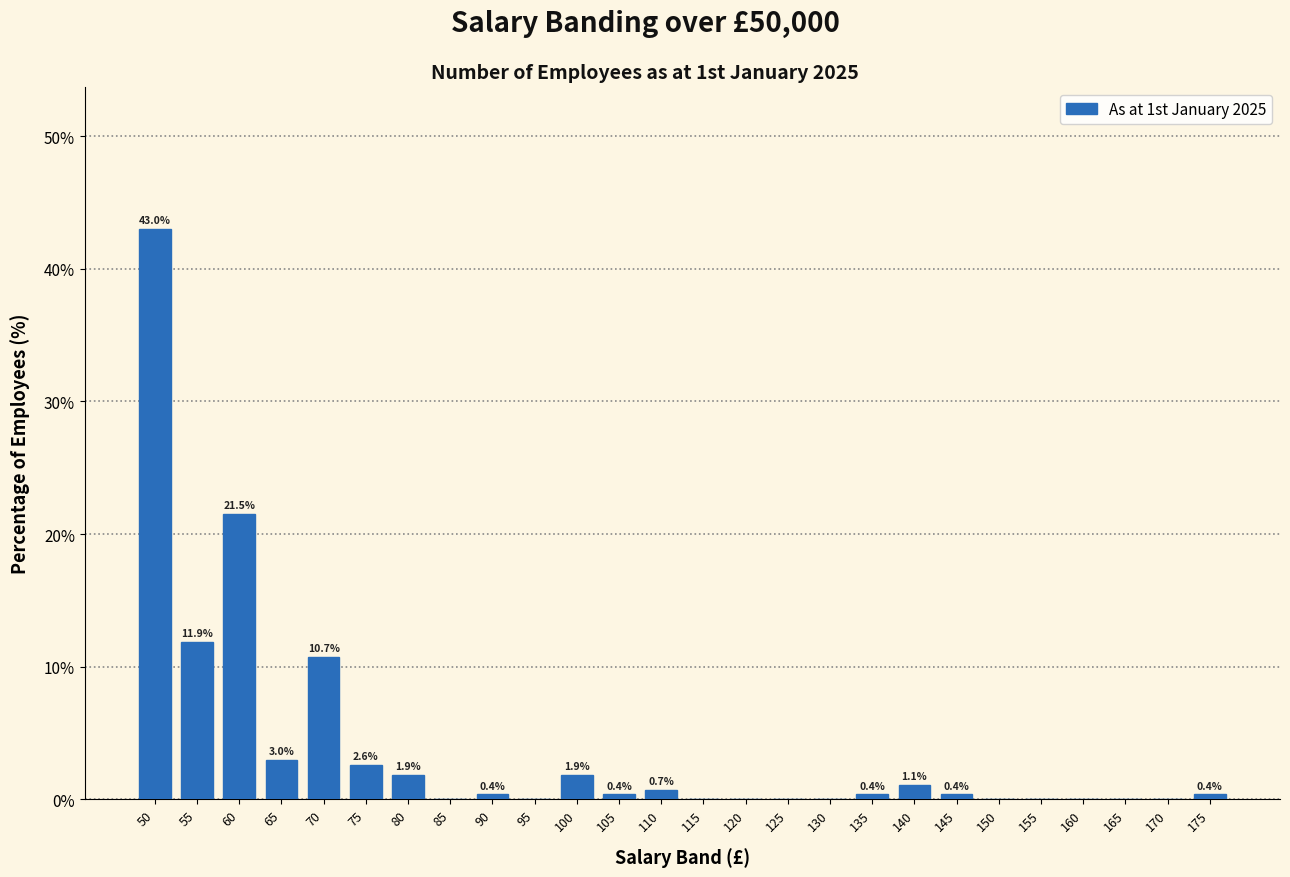

Reading left to right, extract all data points from this chart.

50=43.0	55=11.9	60=21.5	65=3.0	70=10.7	75=2.6	80=1.9	85=0.0	90=0.4	95=0.0	100=1.9	105=0.4	110=0.7	115=0.0	120=0.0	125=0.0	130=0.0	135=0.4	140=1.1	145=0.4	150=0.0	155=0.0	160=0.0	165=0.0	170=0.0	175=0.4